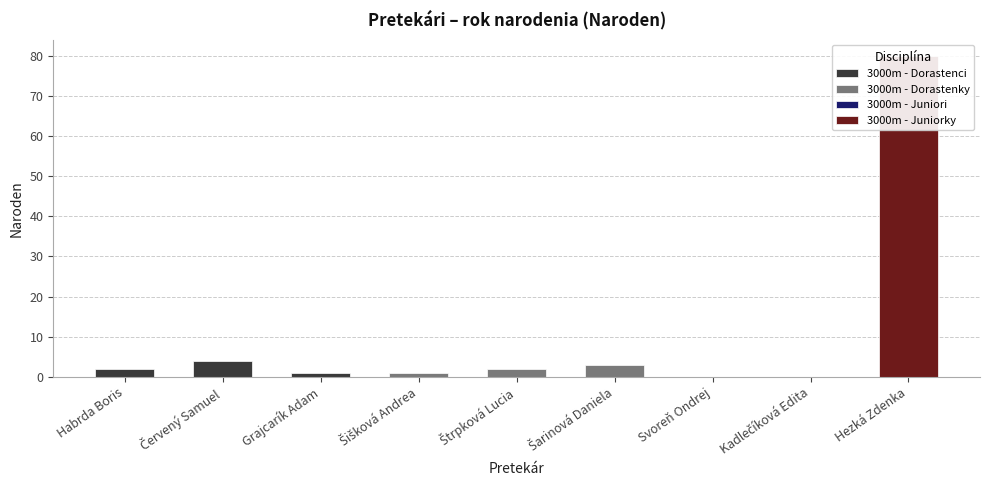

What is the label of the 5th bar from the right?

Štrpková Lucia